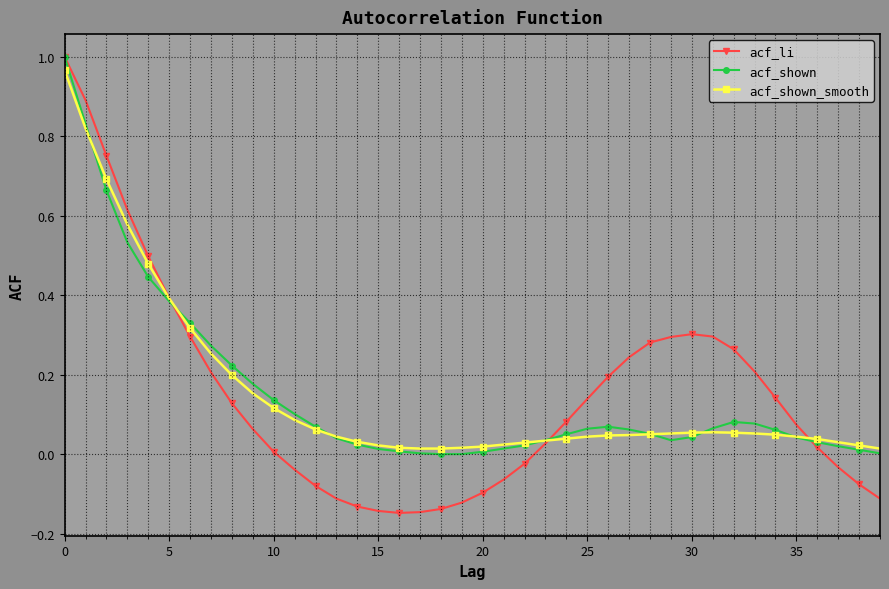

Which series has the widest spread of values?

acf_li